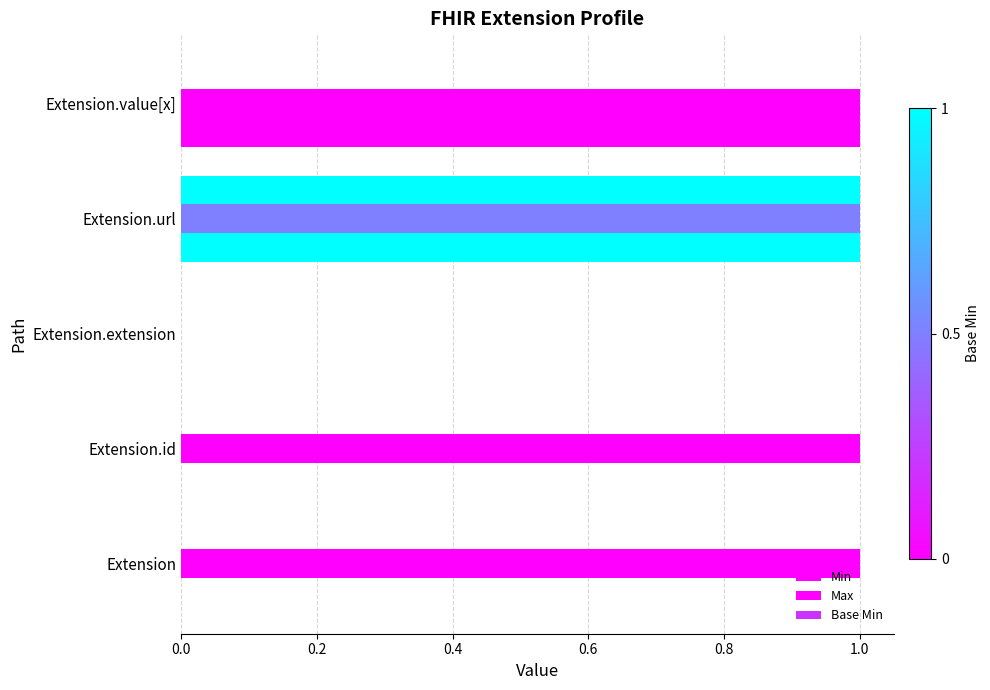

Rank the series by their maximum value, from lowest to highest.

Min, Max, Base Min